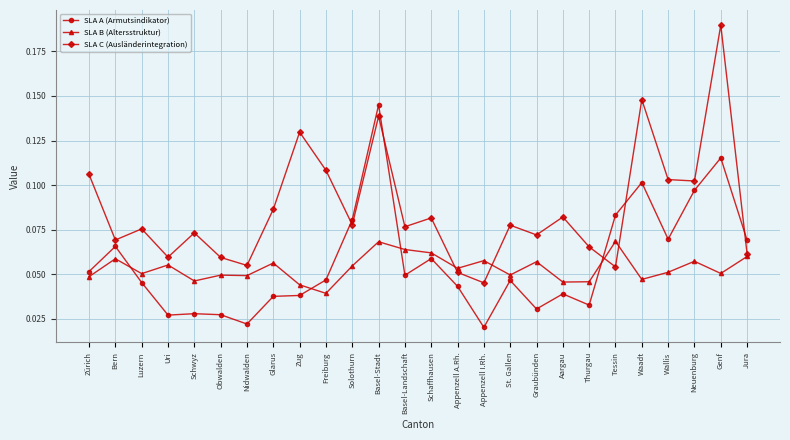

Which series has the largest range (max minus min)?

SLA C (Ausländerintegration)